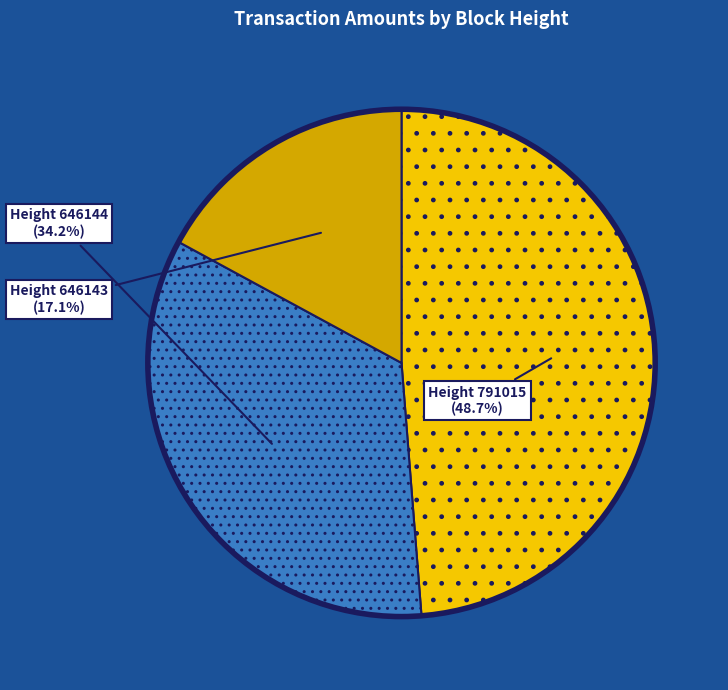

Does any single category account for the majority?

No